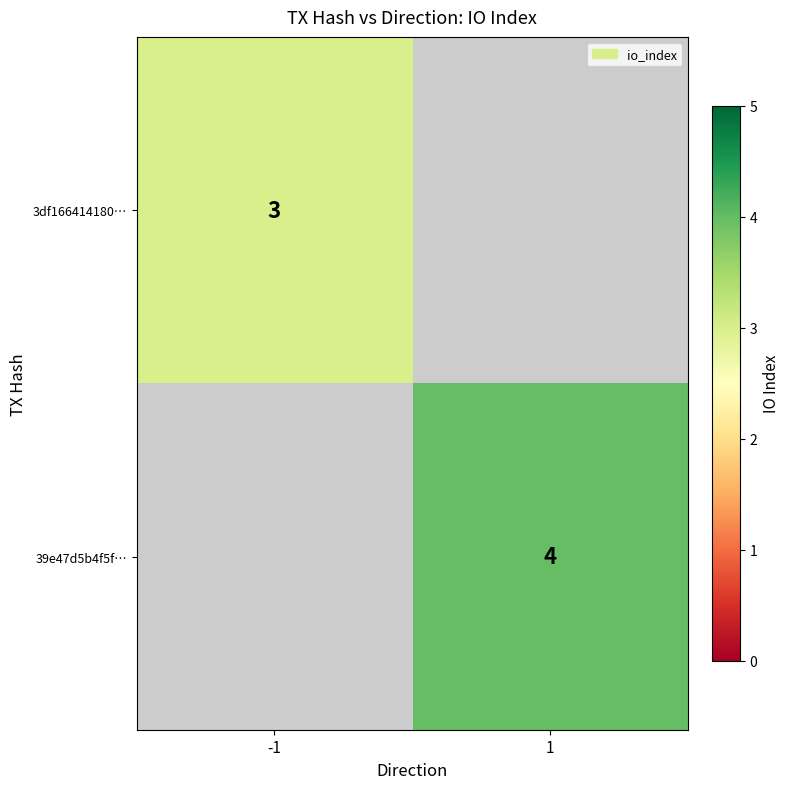

True or false: 3df166414180… has a value of 3 at -1.

True